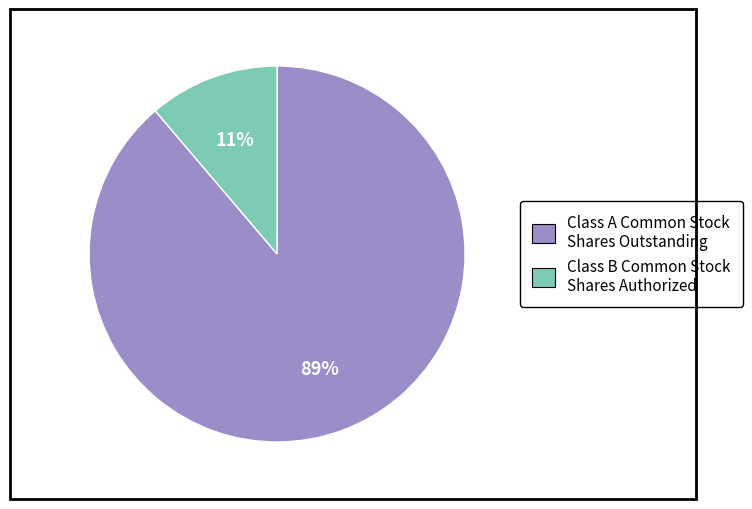

What is the smallest slice in the pie chart?

Class B Common Stock Shares Authorized